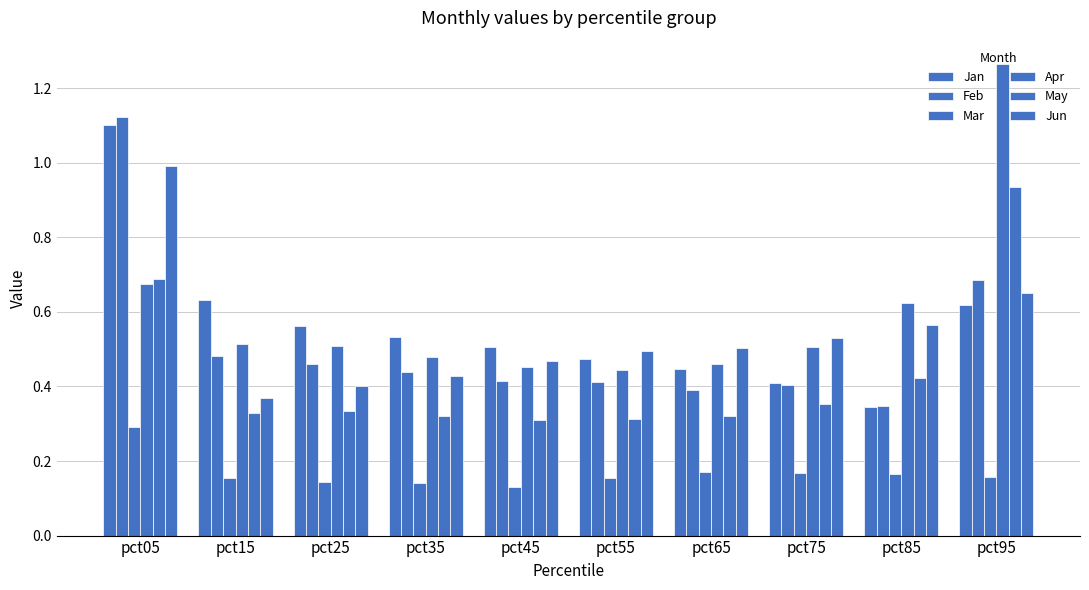

Which series has the largest range (max minus min)?

Apr